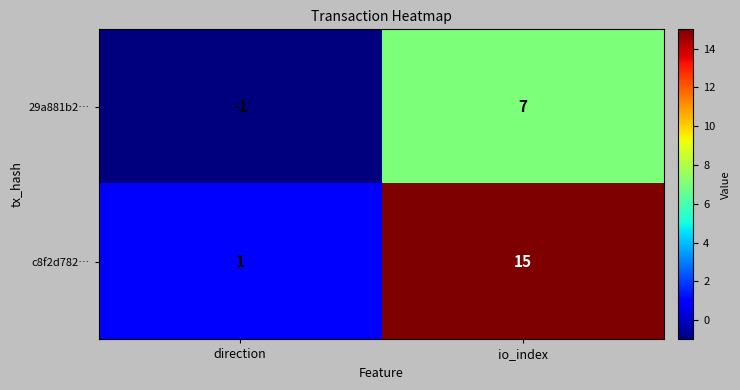

Count the number of categories in the chart.

2